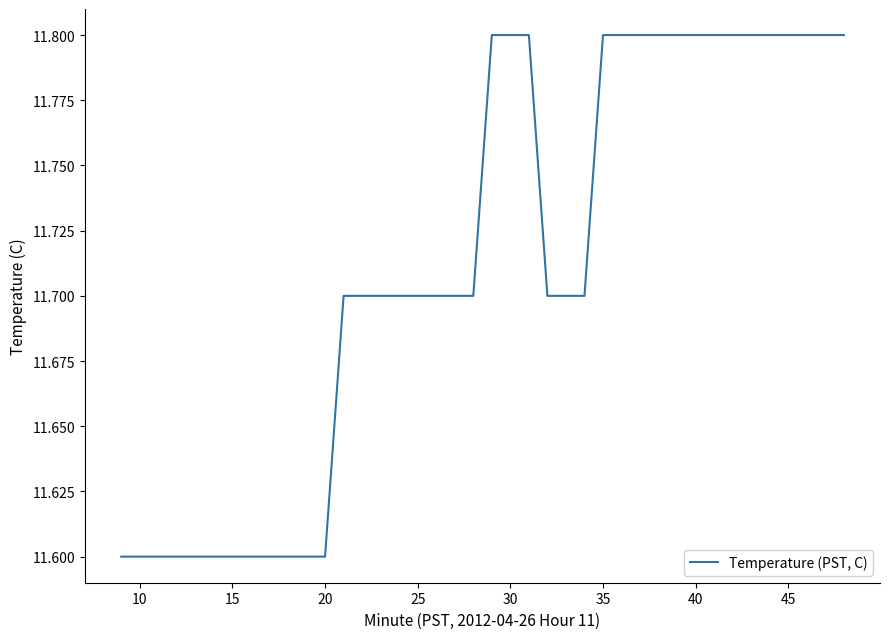

What is the minimum value shown in the chart?

11.6